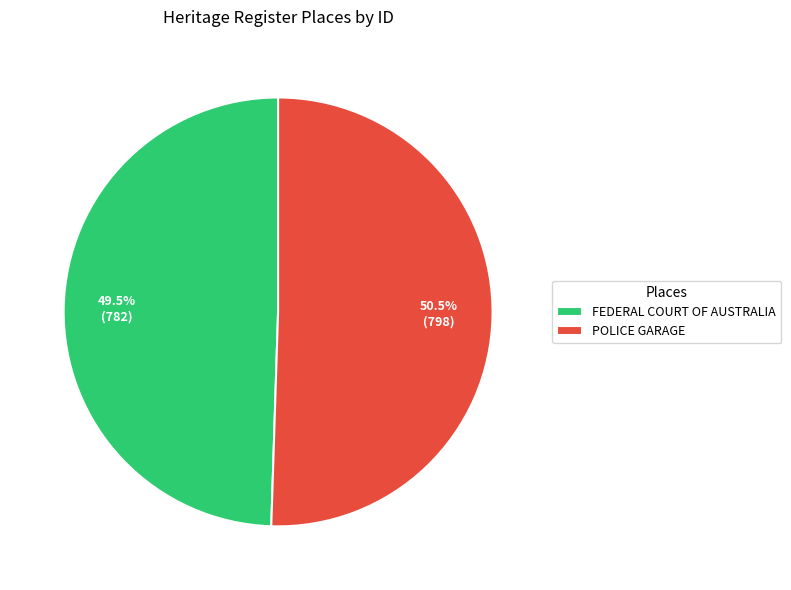

To the nearest percent, what is the combined percentage of FEDERAL COURT OF AUSTRALIA and POLICE GARAGE?

100%